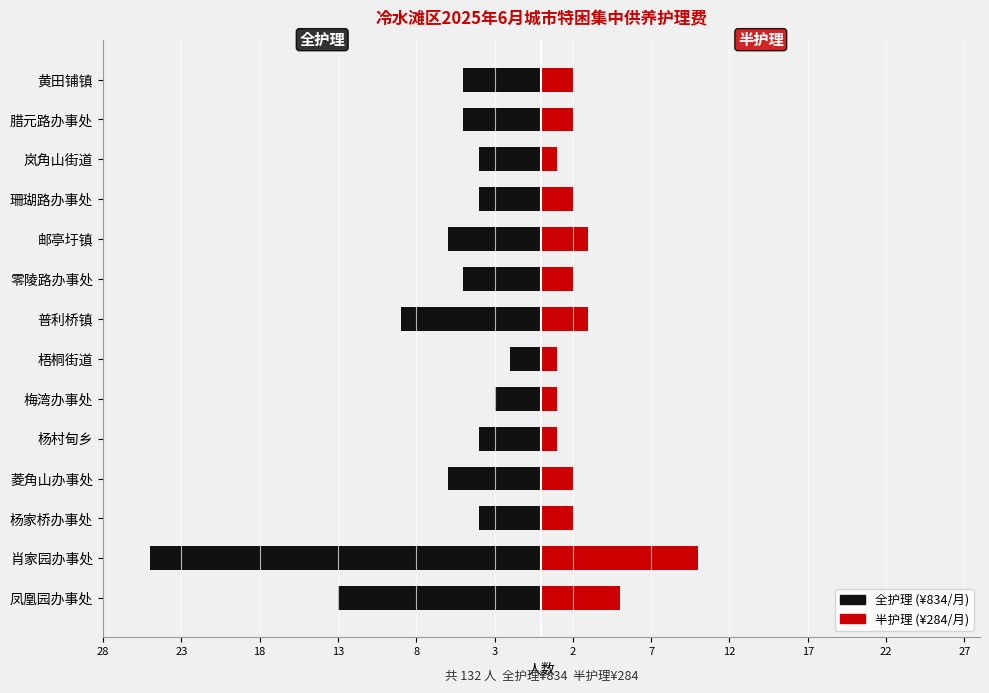

How many data points in 全护理 are less than -5?

5